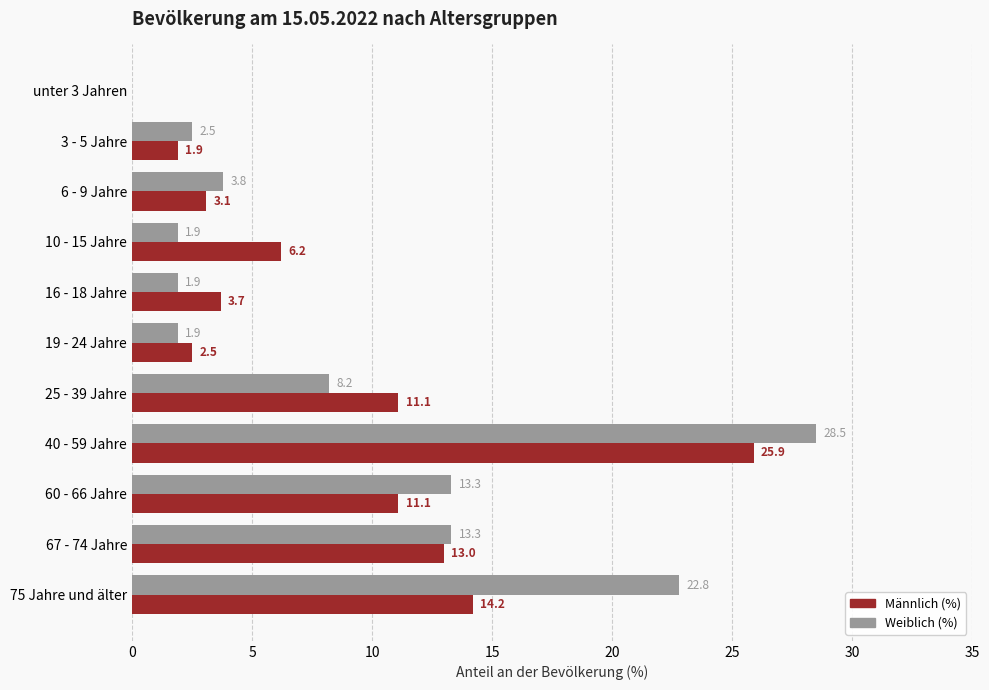

How many data points in Weiblich (%) are above 3?

6